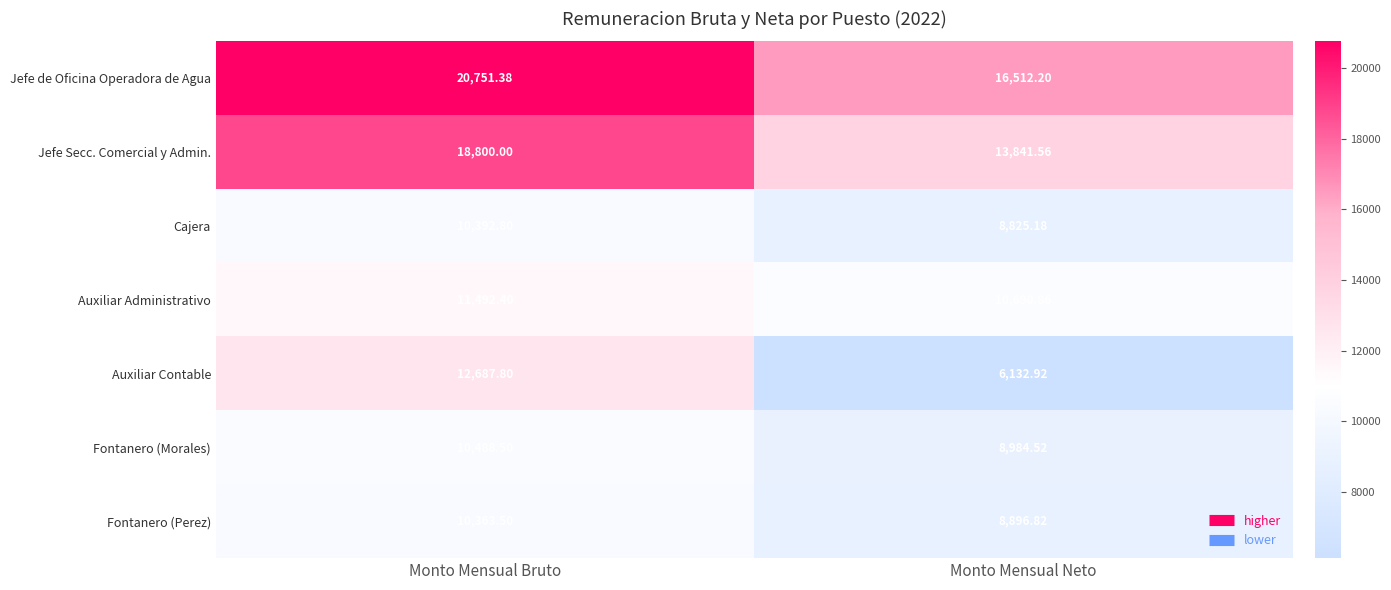

Is the value of Auxiliar Administrativo at Monto Mensual Bruto greater than the value of Auxiliar Contable at Monto Mensual Neto?

Yes